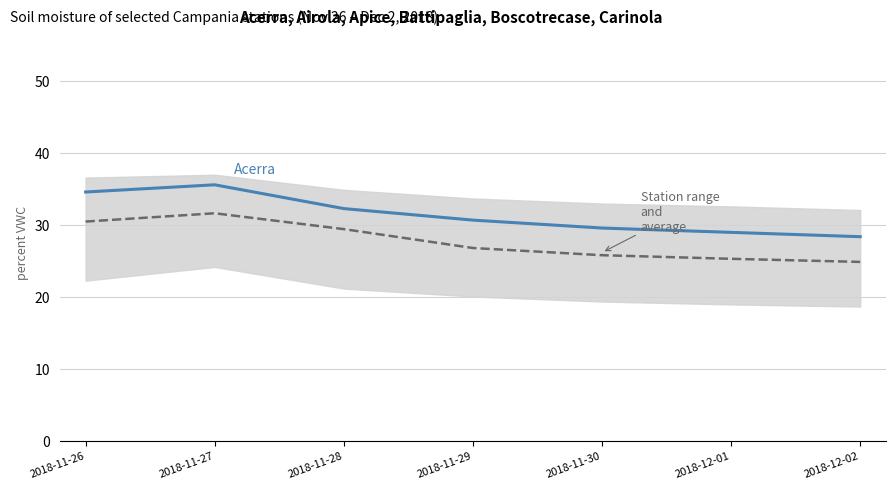

Between 2018-11-26 and 2018-12-01, which series saw the biggest shift?

Acerra